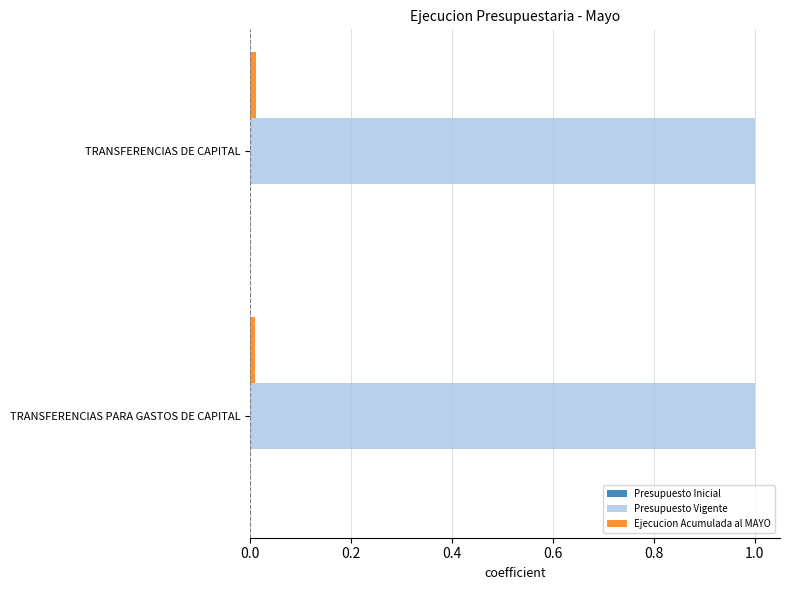

Rank the series by their maximum value, from highest to lowest.

Presupuesto Vigente, Ejecucion Acumulada al MAYO